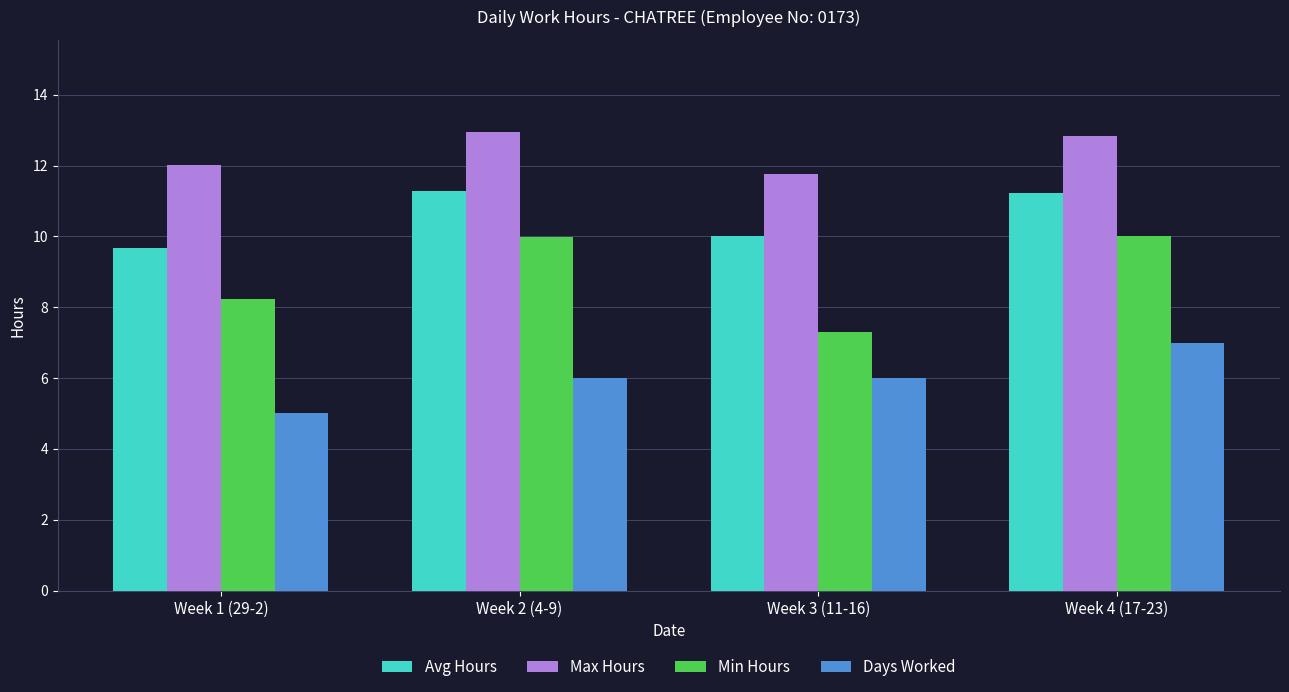

Between Week 3 (11-16) and Week 4 (17-23), which series saw the biggest shift?

Min Hours